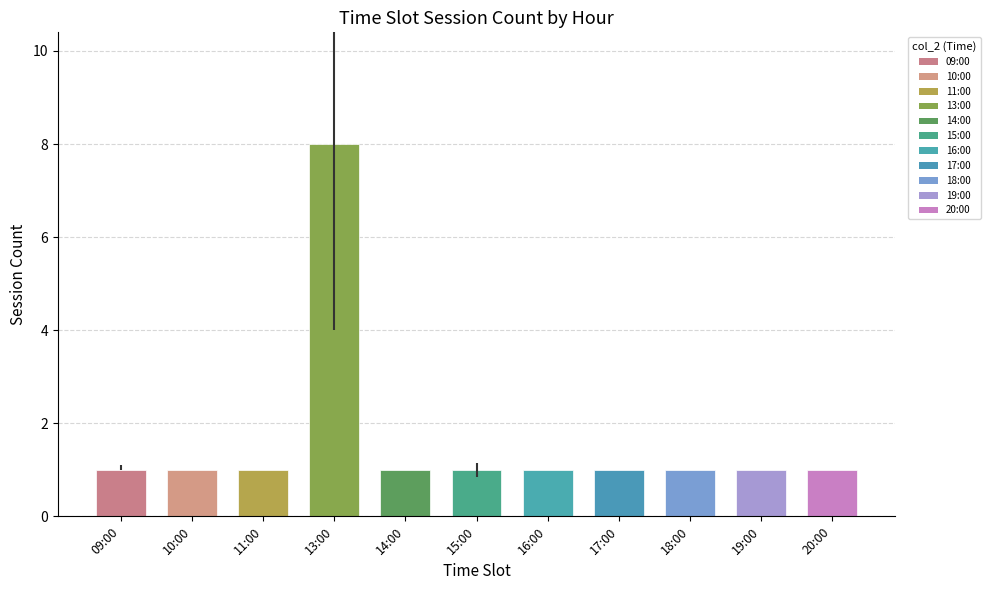

Read the value at 11:00.

1